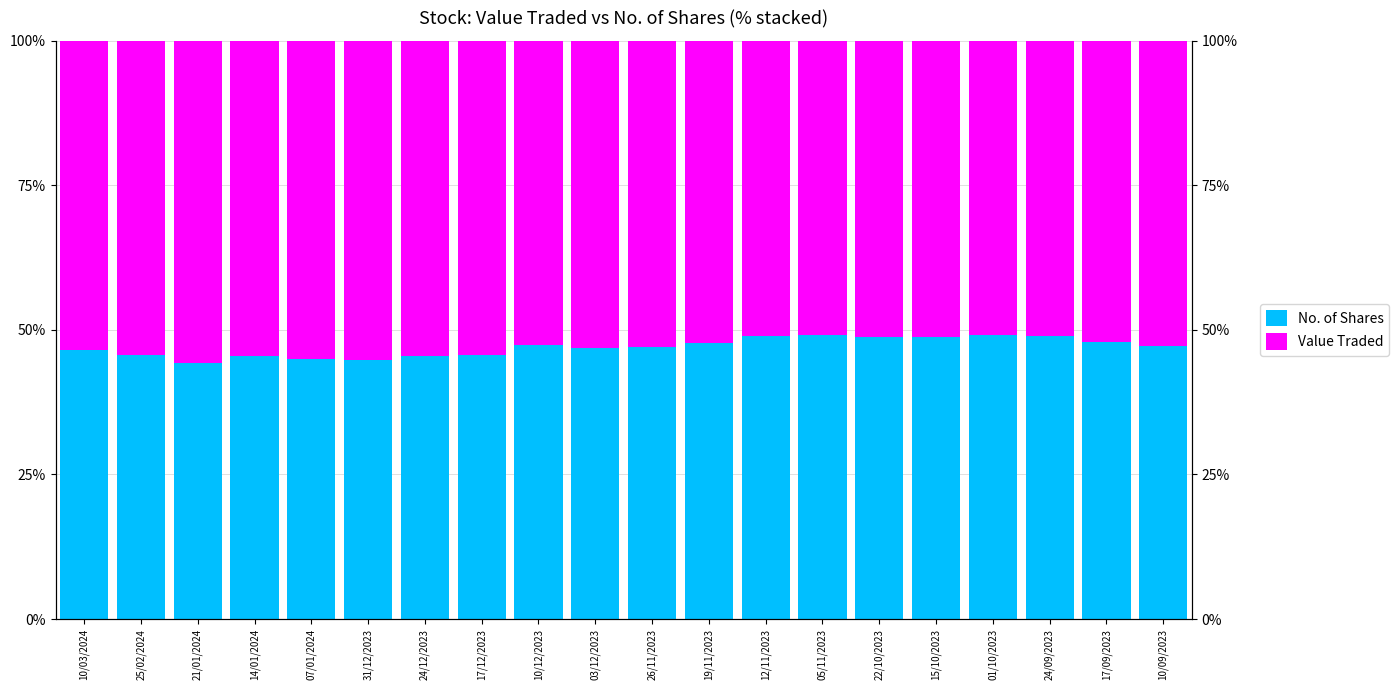

Rank the series by their maximum value, from lowest to highest.

No. of Shares, Value Traded